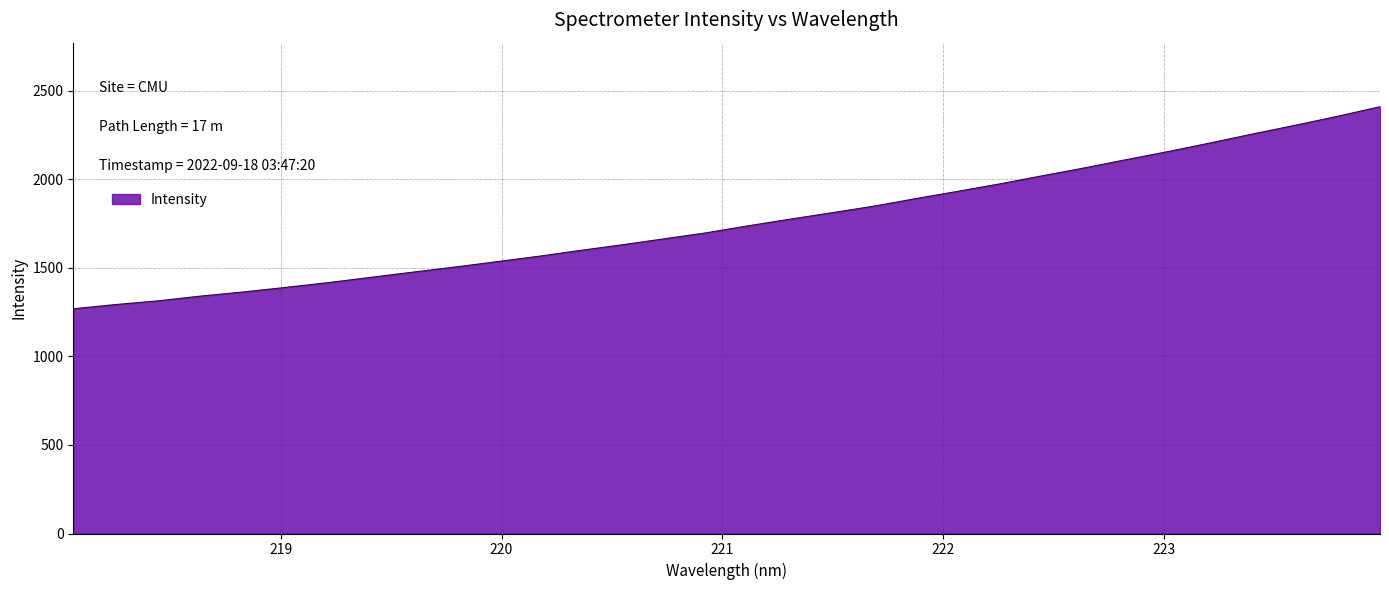

What is the minimum value shown in the chart?

1269.2